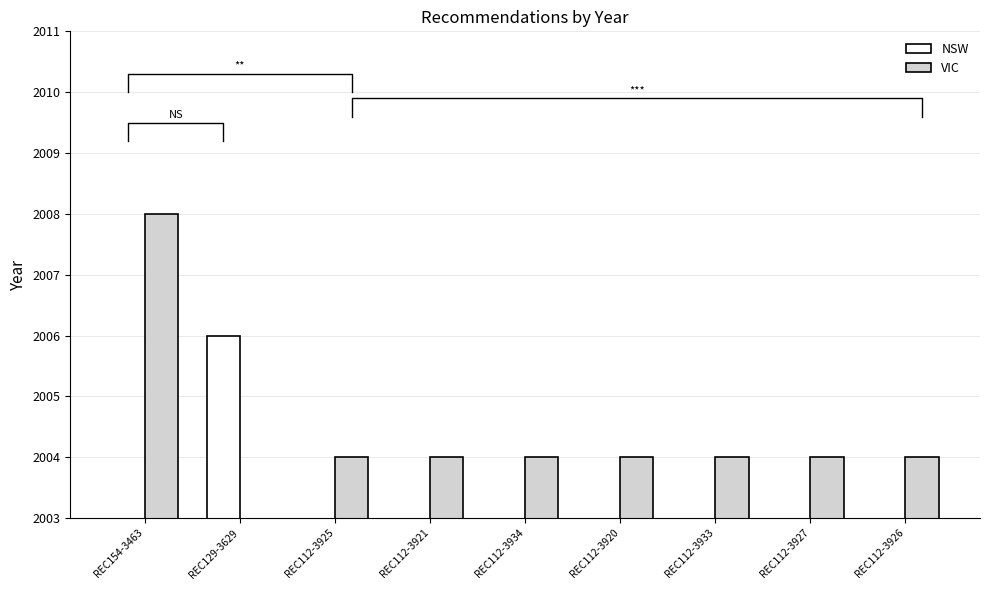

What is the label of the 6th bar from the right?

REC112-3921